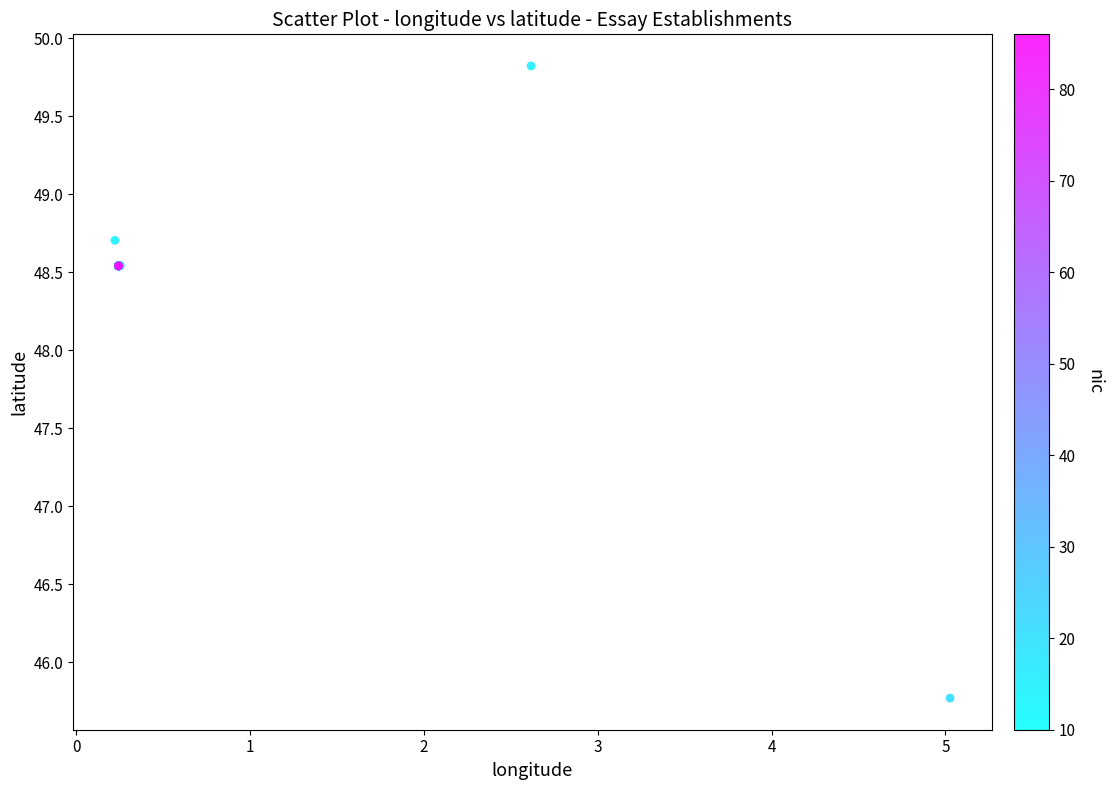

What Y value in the scatter plot is closest to 47?

45.8